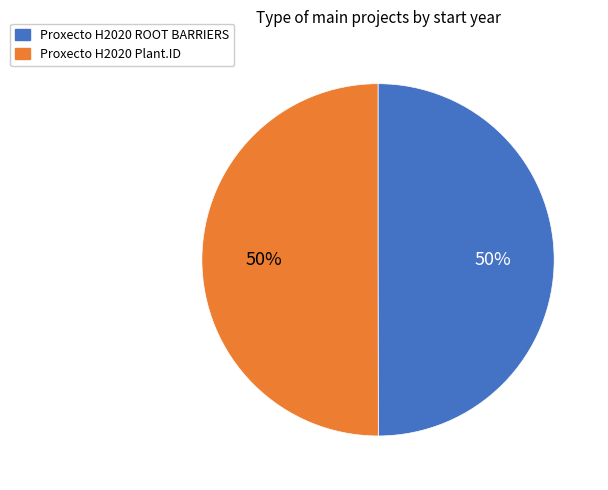

Approximately how many times larger is the value at Proxecto H2020 ROOT BARRIERS compared to Proxecto H2020 Plant.ID?

1.0